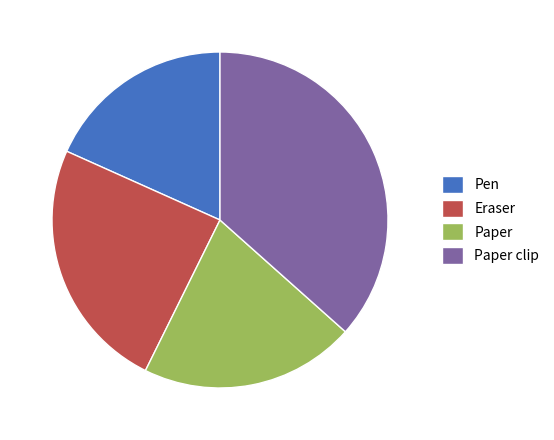

Between Eraser and Paper clip, which is larger?

Paper clip